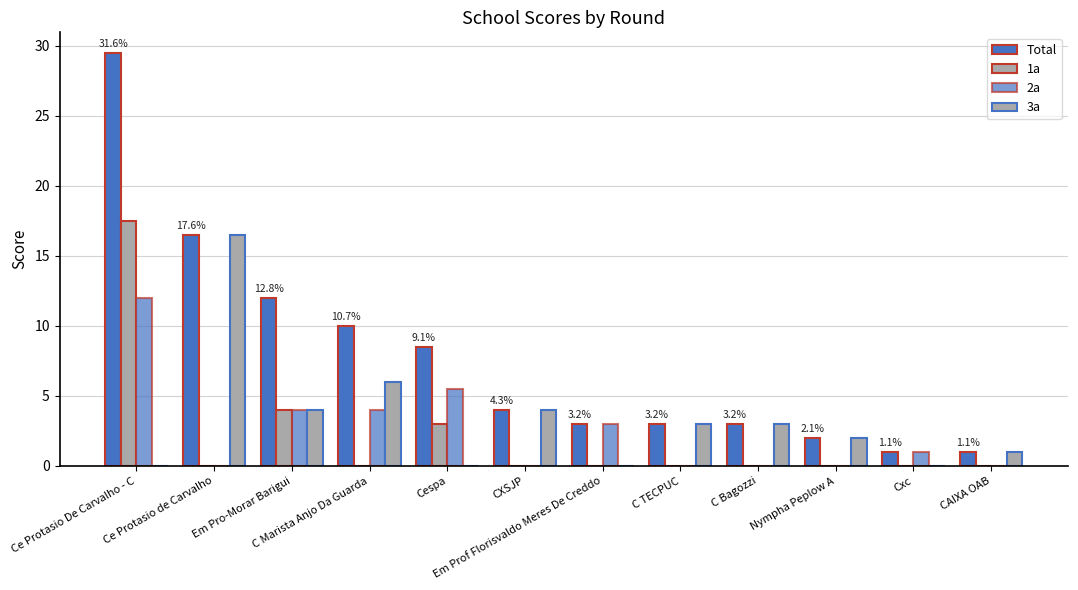

Count the number of categories in the chart.

12